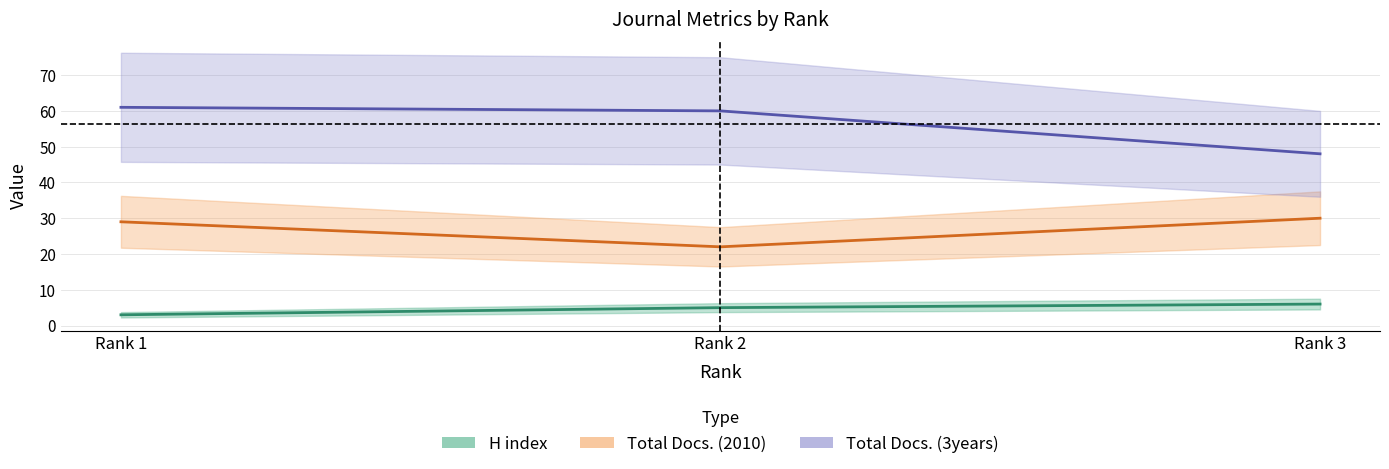

Rank the series by their average value, from highest to lowest.

Total Docs. (3years), Total Docs. (2010), H index